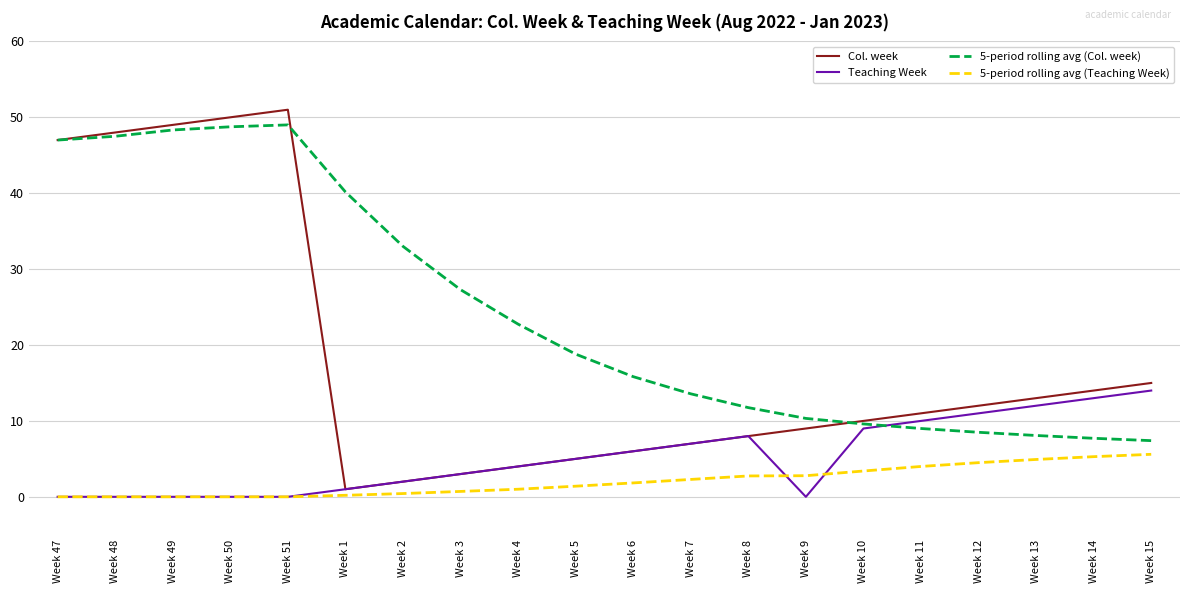

What is the maximum value for Teaching Week?

14.0